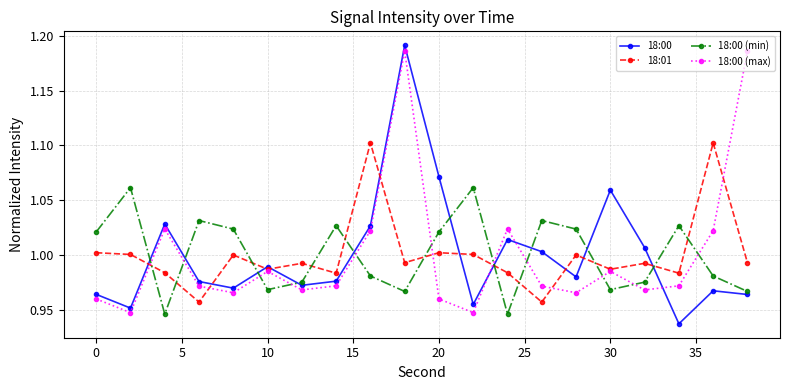

How many lines are shown in the chart?

4